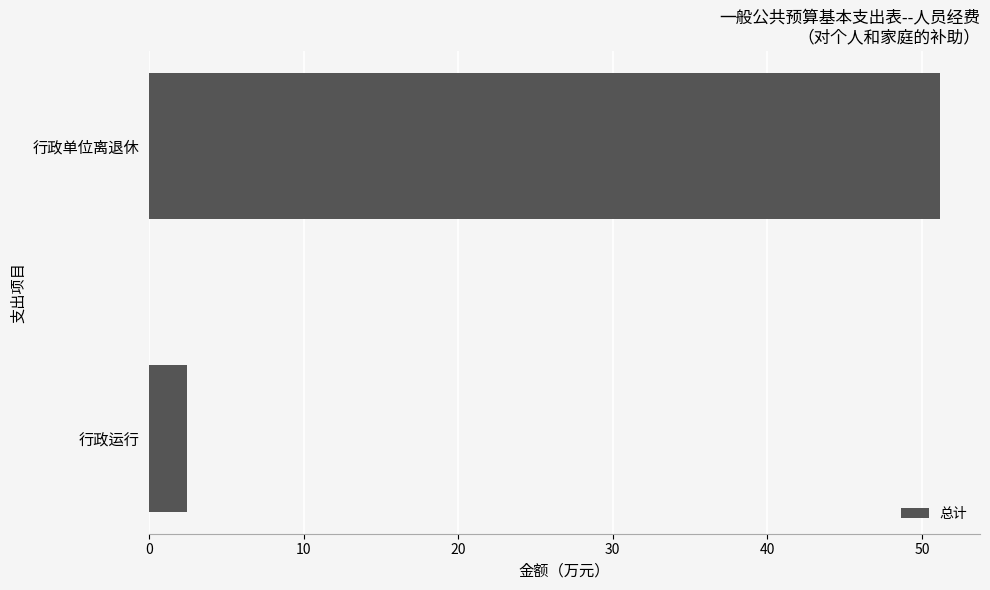

What is the label of the 2nd bar from the top?

行政运行